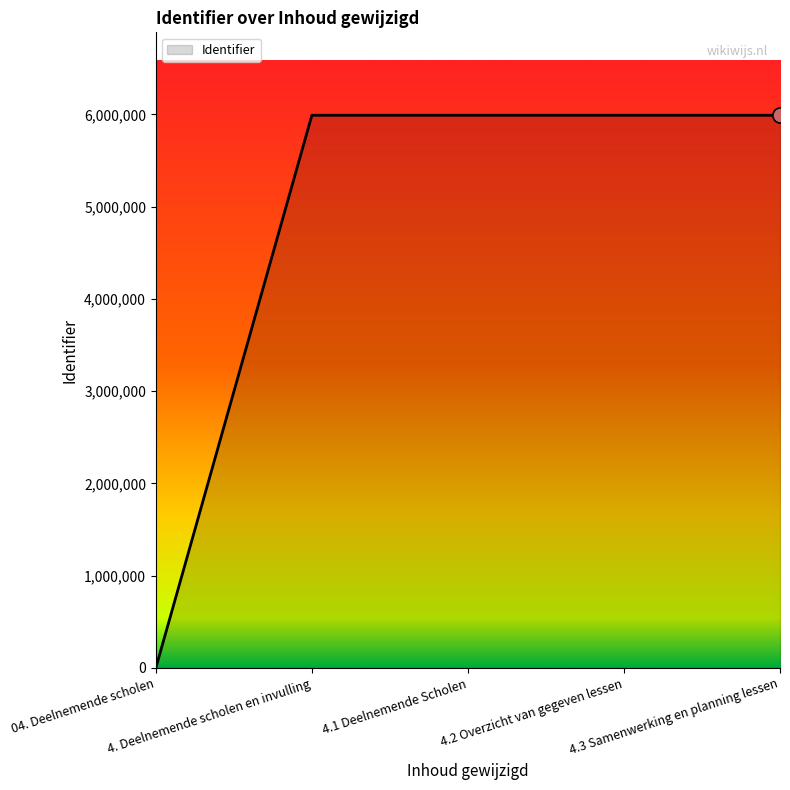

True or false: there are more than 2 points higher than both neighbors.

False